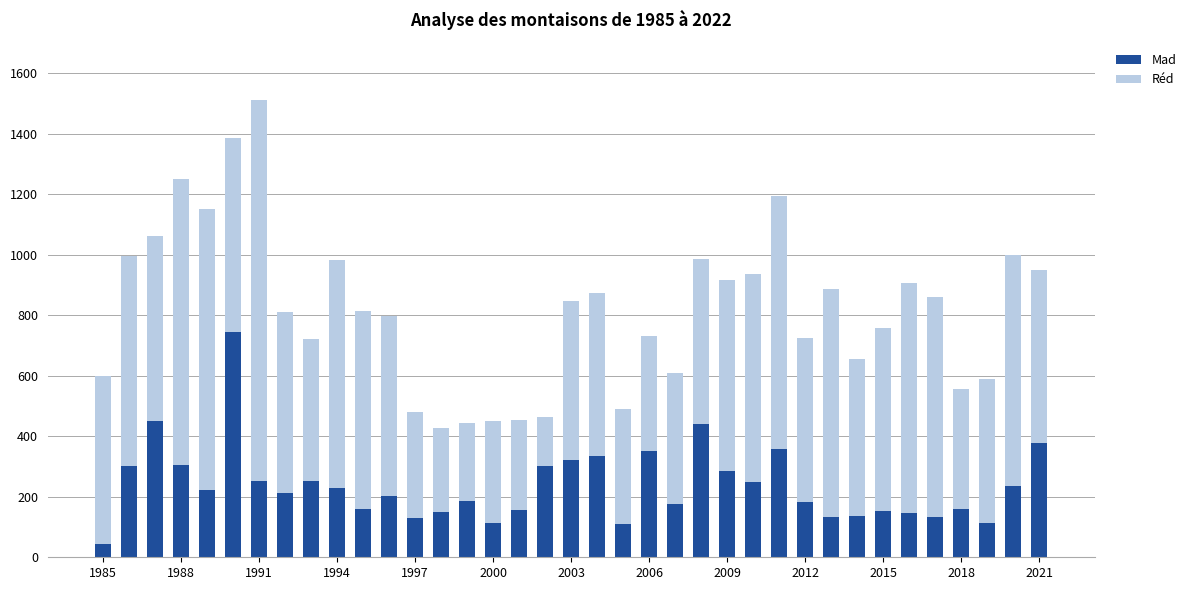

What is the lowest value of the Mad series?

44